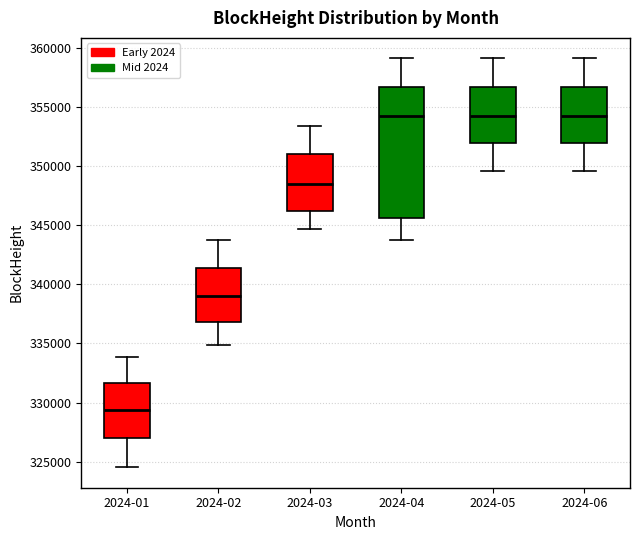

Reading left to right, read every box against the y-axis: the position of its median line, the range the box covers, and the ends of its whiskers. The values are not printed on the chart, so give them approximately, as read against the axis.

2024-01: median 329500, box 327000 to 331500, whiskers 324500 to 334000
2024-02: median 339000, box 337000 to 341500, whiskers 335000 to 344000
2024-03: median 348500, box 346000 to 351000, whiskers 344500 to 353500
2024-04: median 354500, box 345500 to 356500, whiskers 344000 to 359000
2024-05: median 354500, box 352000 to 356500, whiskers 349500 to 359000
2024-06: median 354500, box 352000 to 356500, whiskers 349500 to 359000